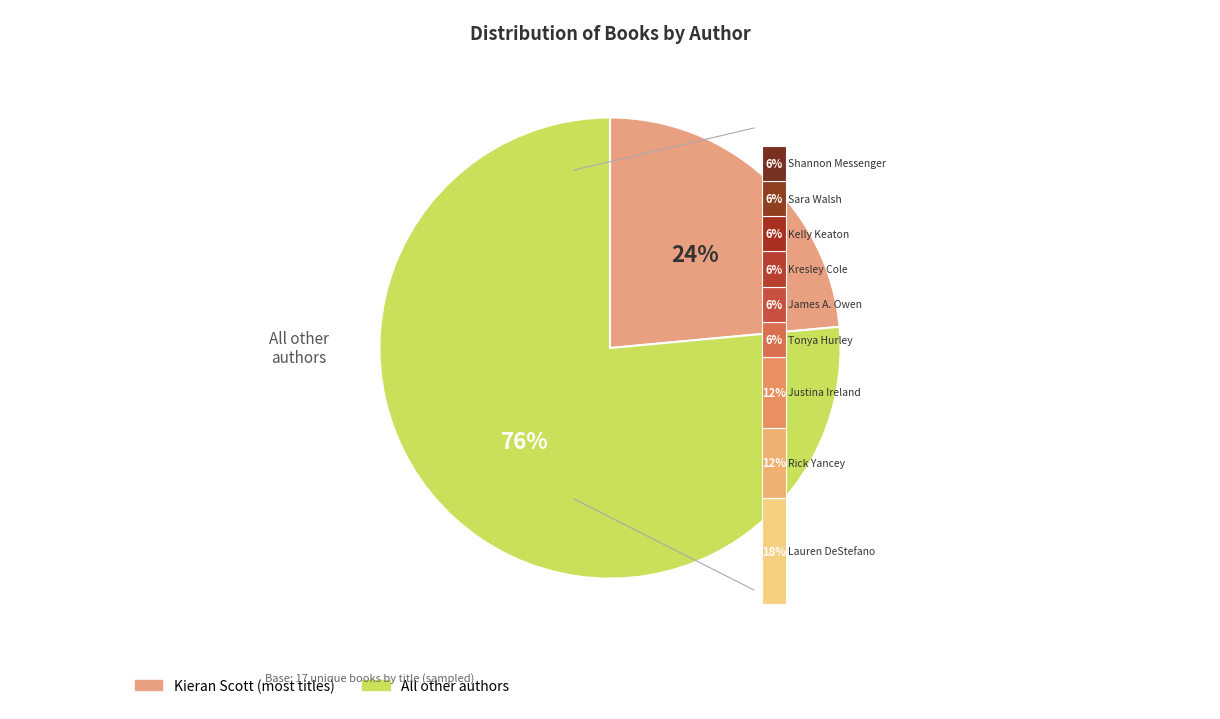

Approximately how many times larger is the value at Justina Ireland (85972545) compared to Shannon Messenger (400319412)?

2.0